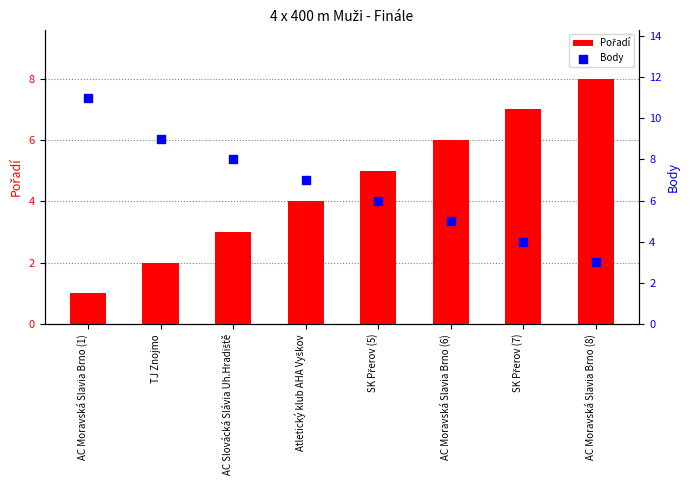

Which series has the widest spread of Y values?

Body